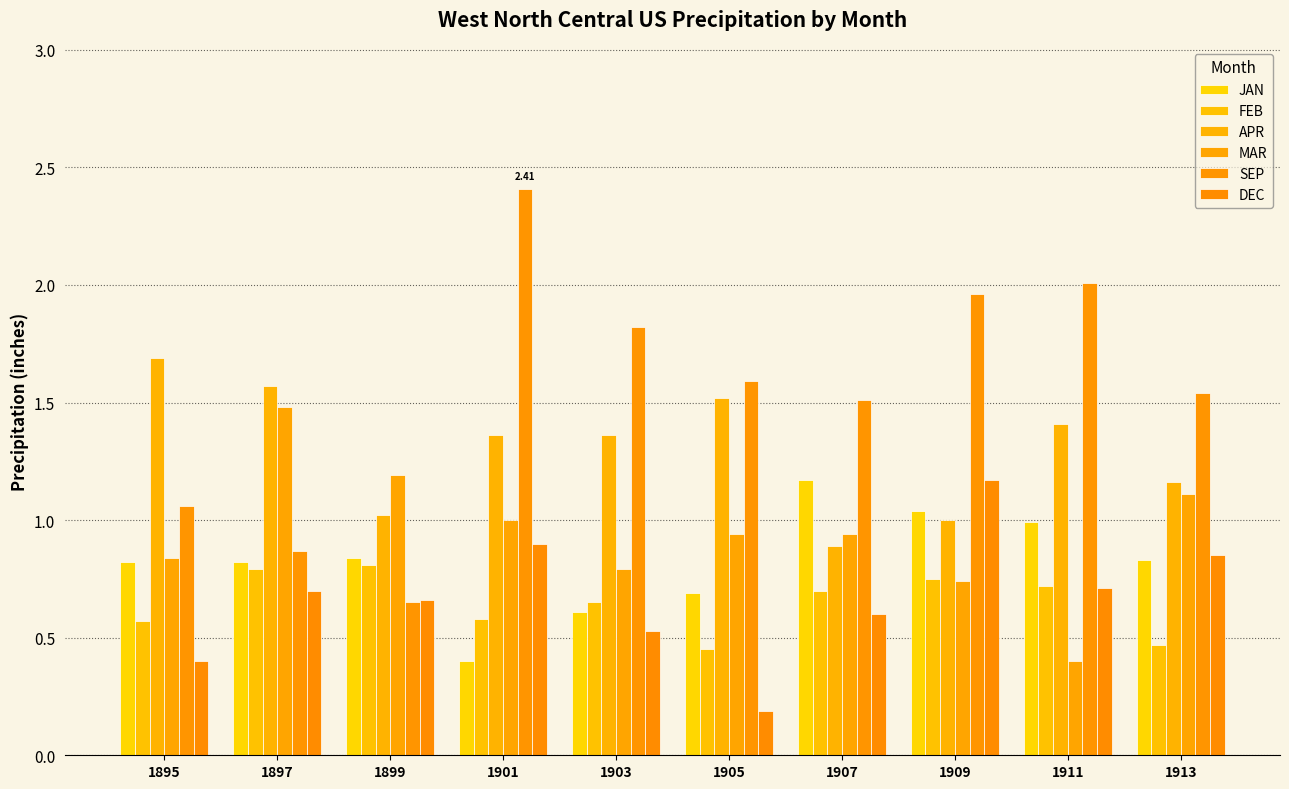

Between 1911 and 1907, which is larger?

1907